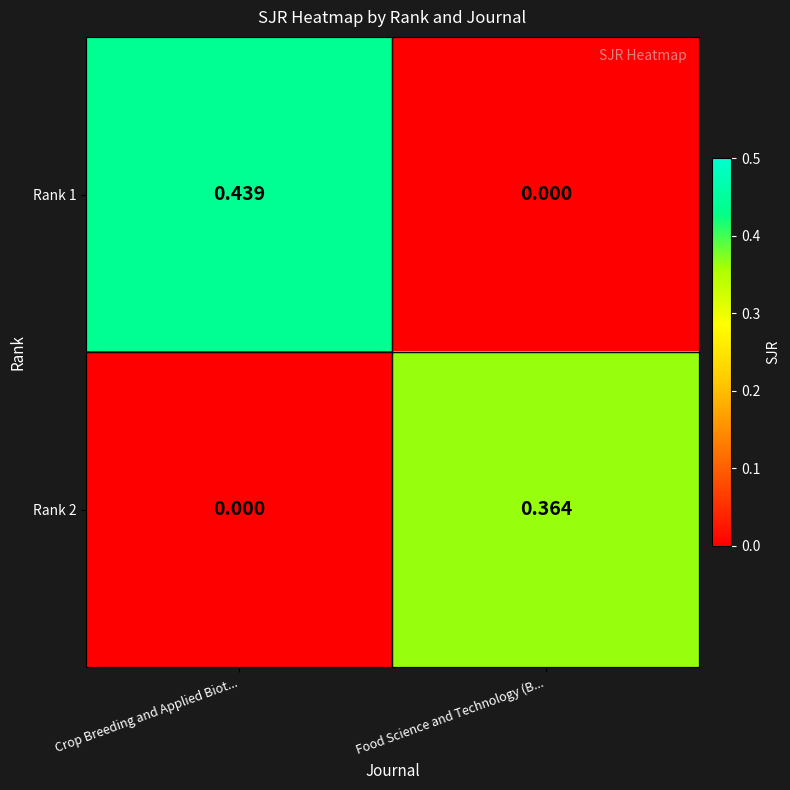

Rank the categories by Rank 1 value from lowest to highest.

Food Science and Technology (B..., Crop Breeding and Applied Biot...